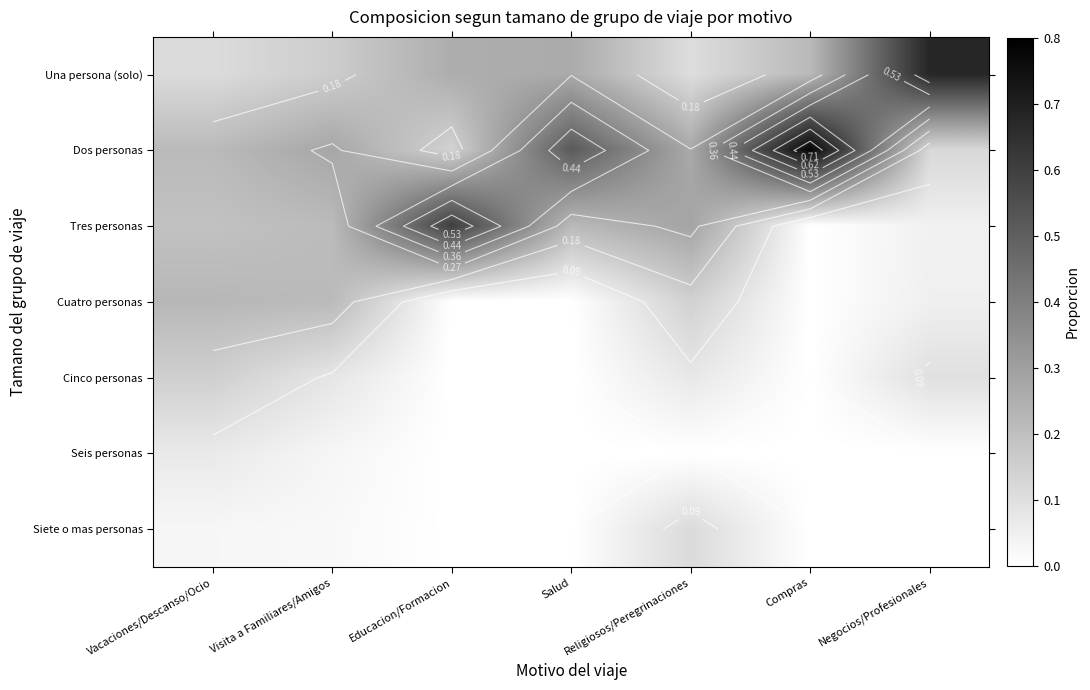

List the labels in order of Dos personas value, smallest first.

Negocios/Profesionales, Educacion/Formacion, Vacaciones/Descanso/Ocio, Religiosos/Peregrinaciones, Visita a Familiares/Amigos, Salud, Compras